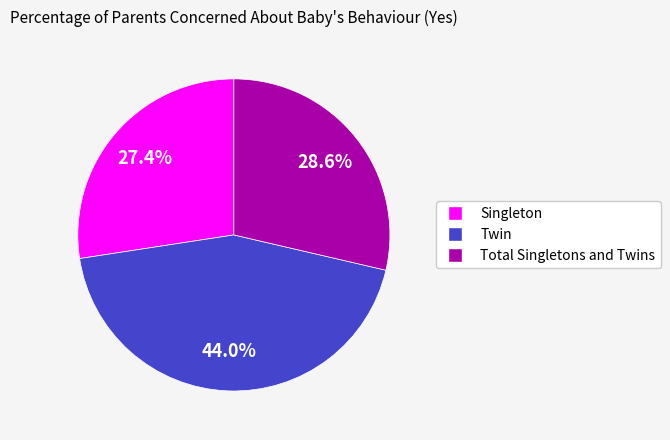

What is the largest slice in the pie chart?

Twin